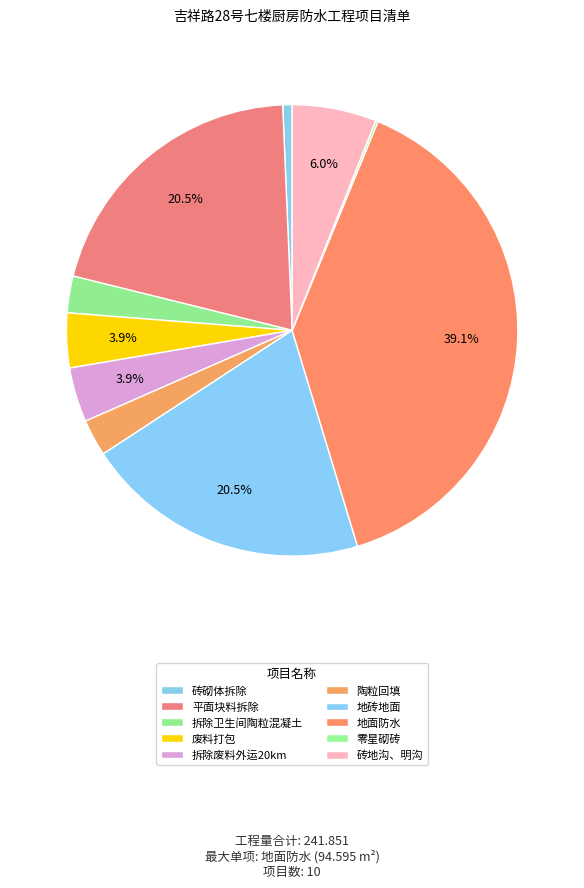

Is it true that 地砖地面 is 11% of the pie?

False